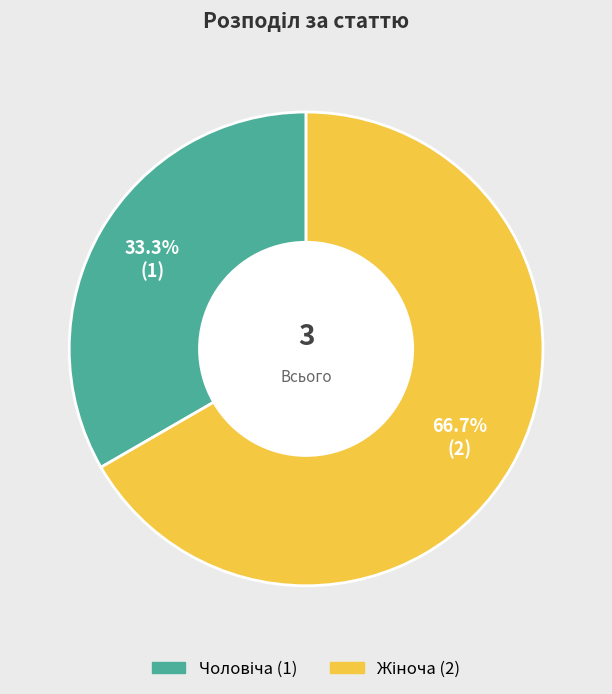

Is there a majority slice in this chart?

Yes